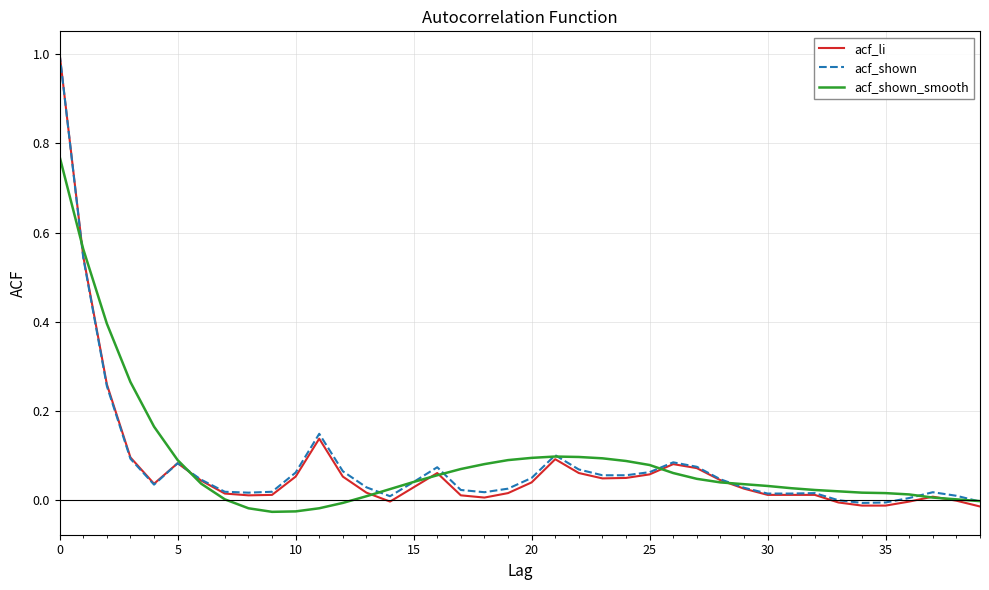

Which series has the largest range (max minus min)?

acf_li